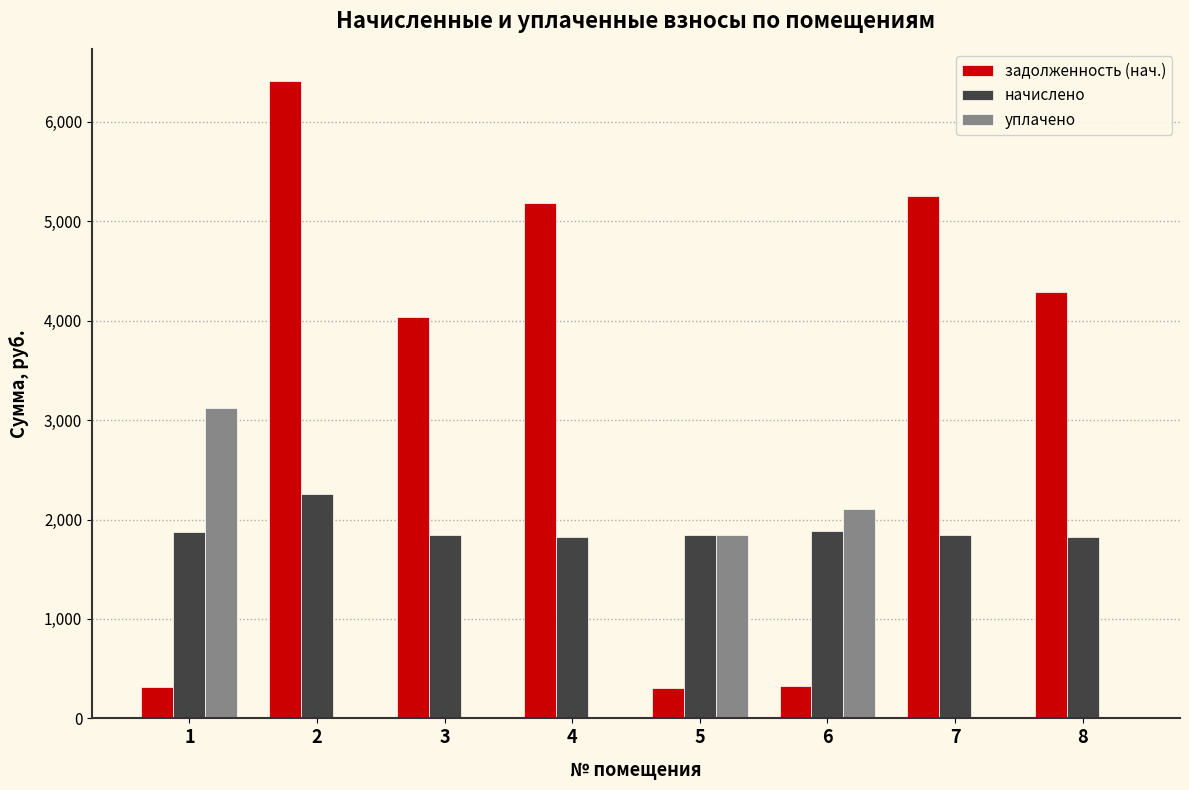

The value of задолженность (нач.) at 8 is 6963.9. True or false?

False